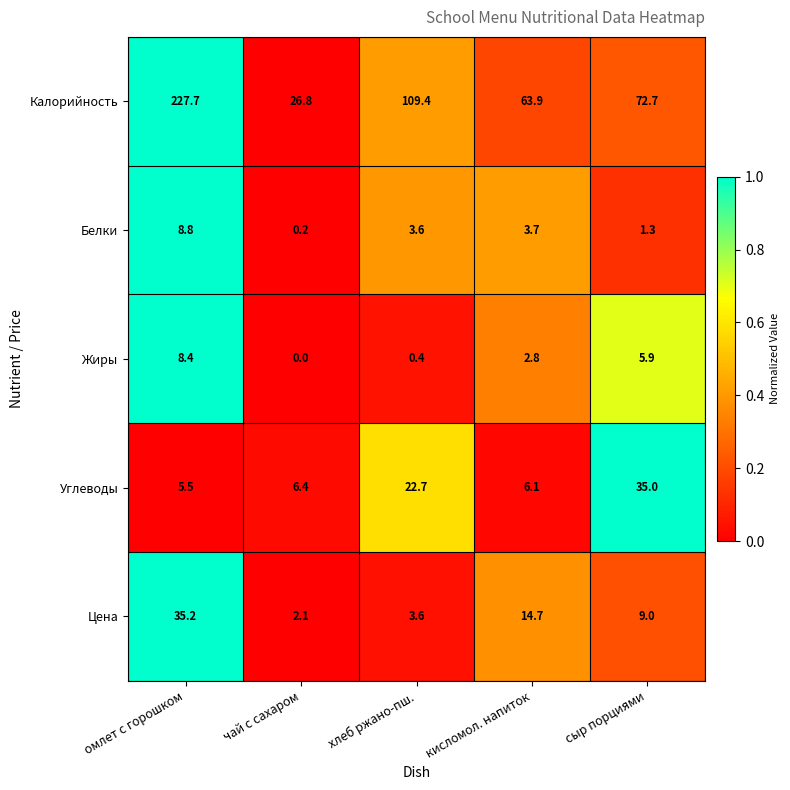

What is the sum of all Белки values?

17.6